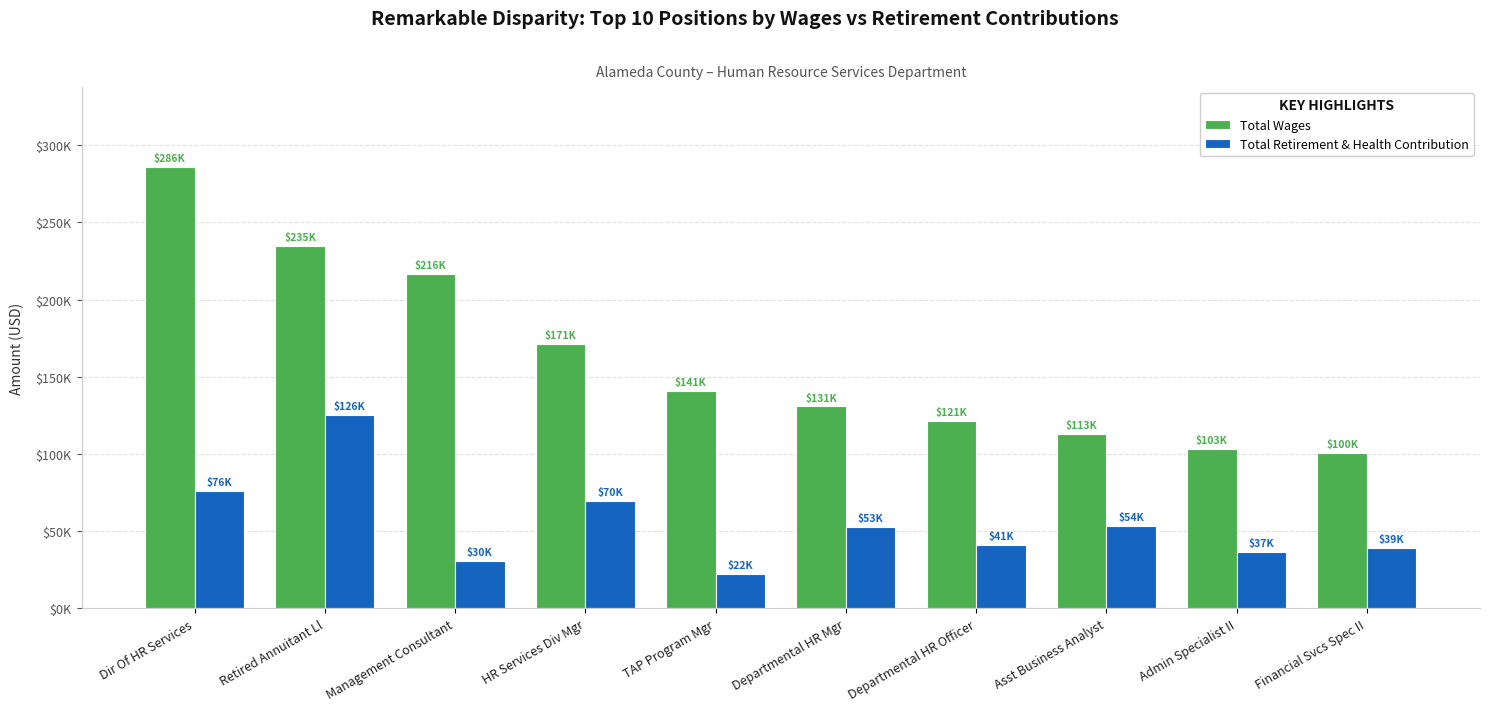

At which category is the sum across all series the highest?

Dir Of HR Services